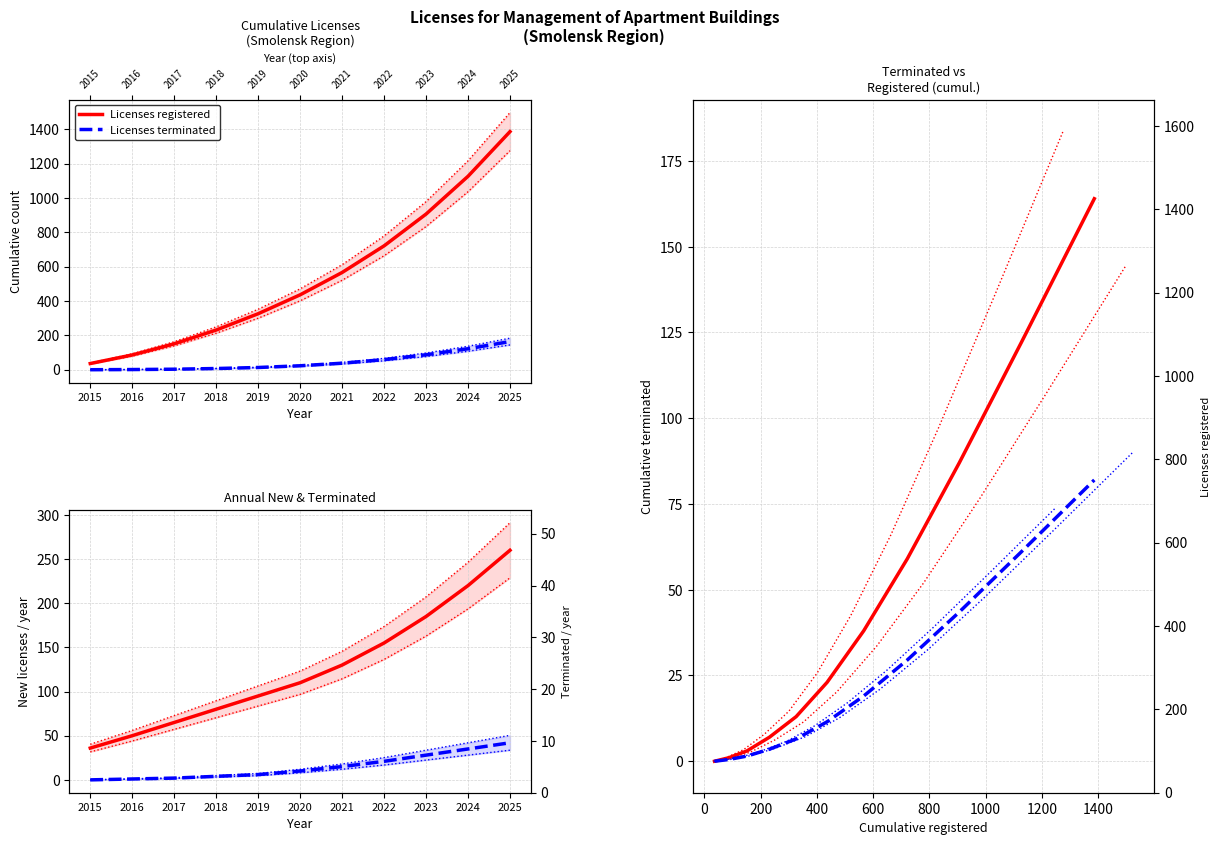

How many lines are shown in the chart?

2